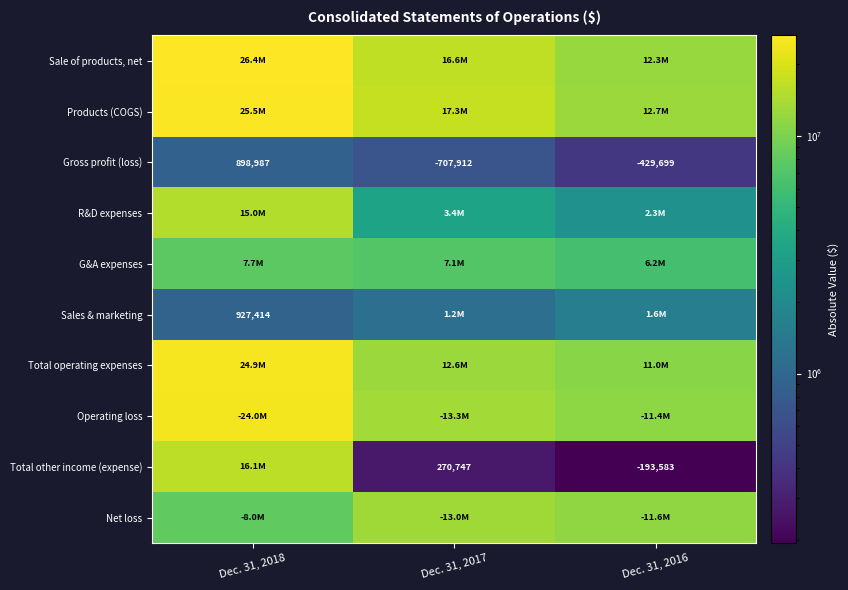

How many Gross profit (loss) values are between 429699 and 898987?

3